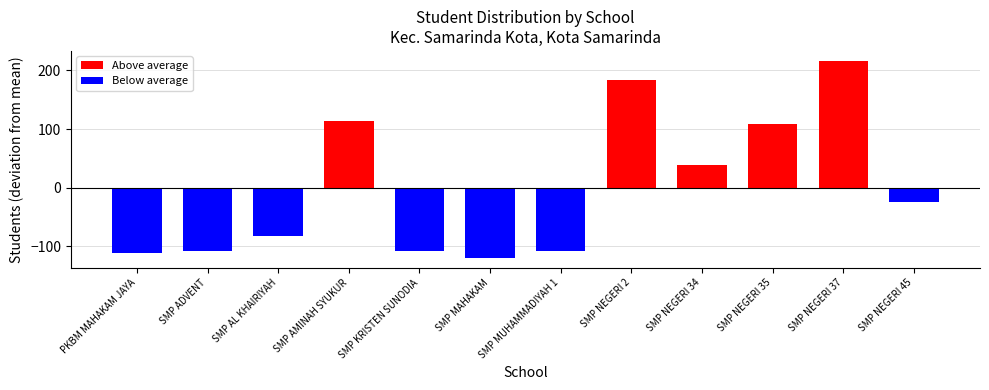

What is the sum of the values at SMP MAHAKAM and SMP AL KHAIRIYAH?

-201.3